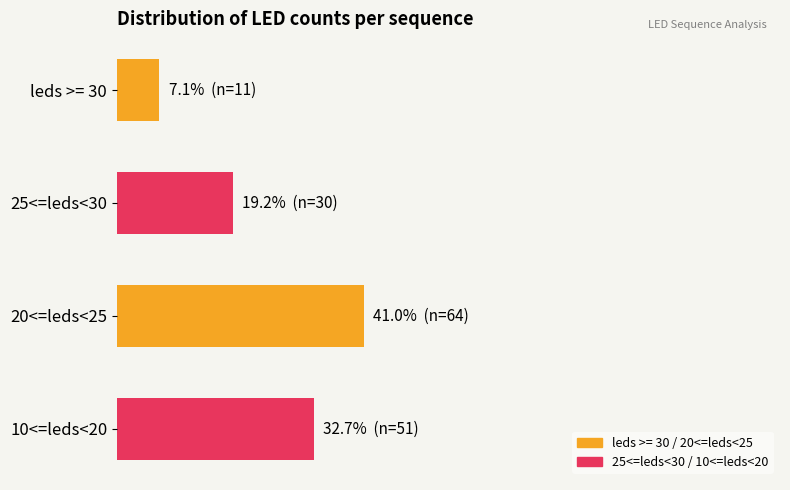

What is the smallest value displayed?

7.1